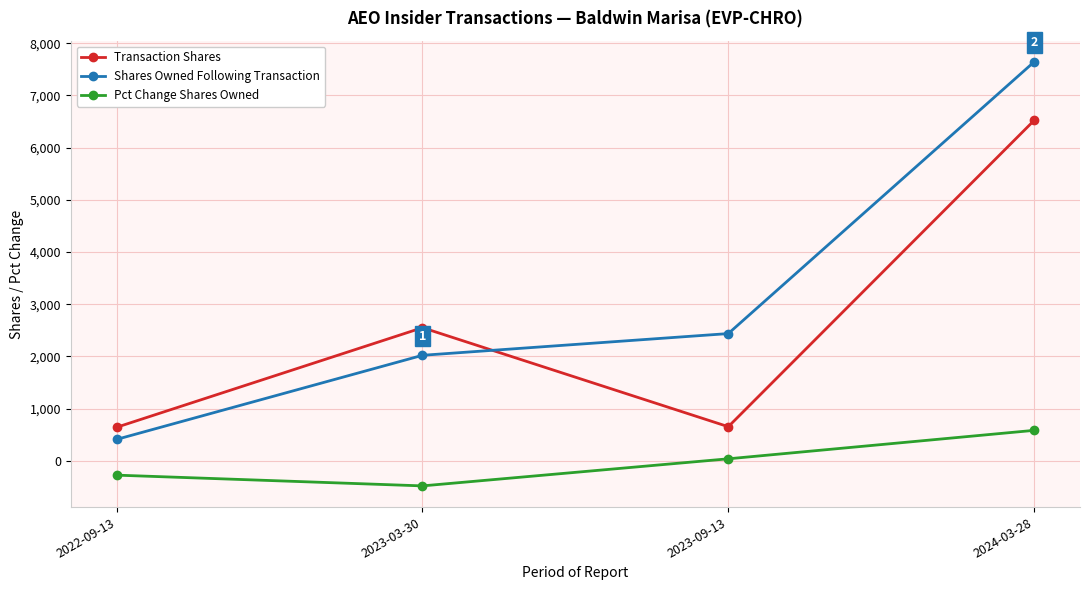

List the series in order of their peak value, lowest first.

Pct Change Shares Owned, Transaction Shares, Shares Owned Following Transaction